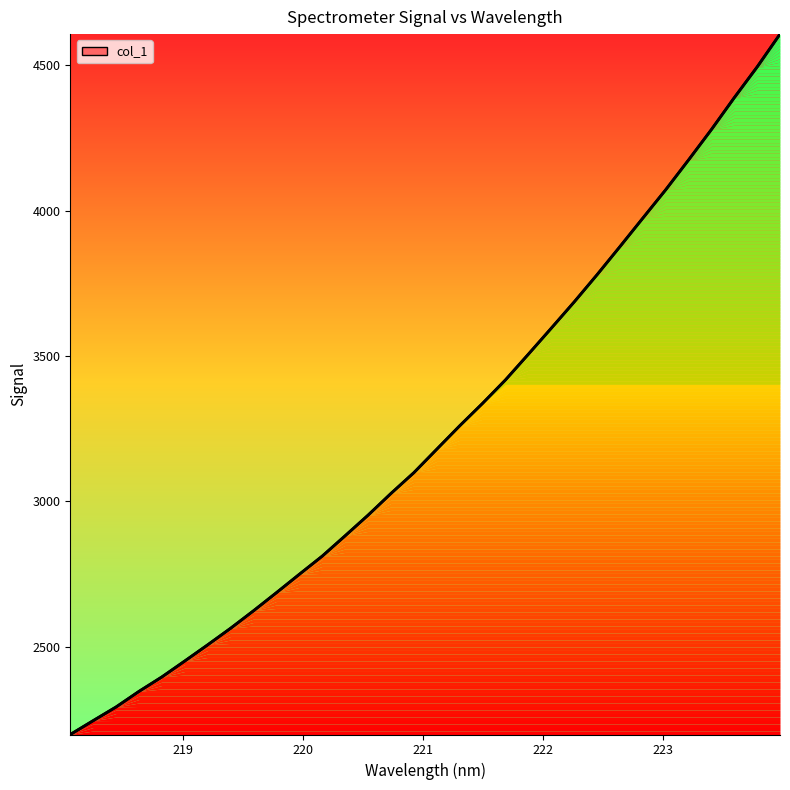

What is the difference between the maximum and minimum values?

2409.6